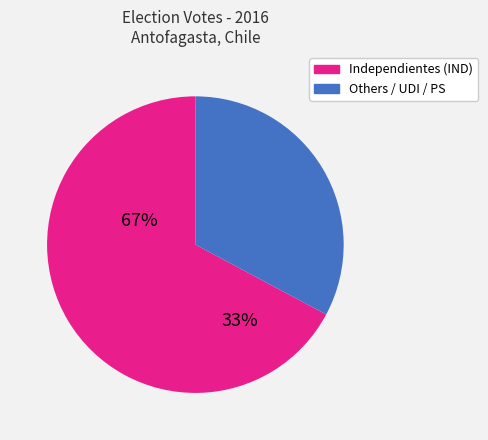

Is there a majority slice in this chart?

Yes